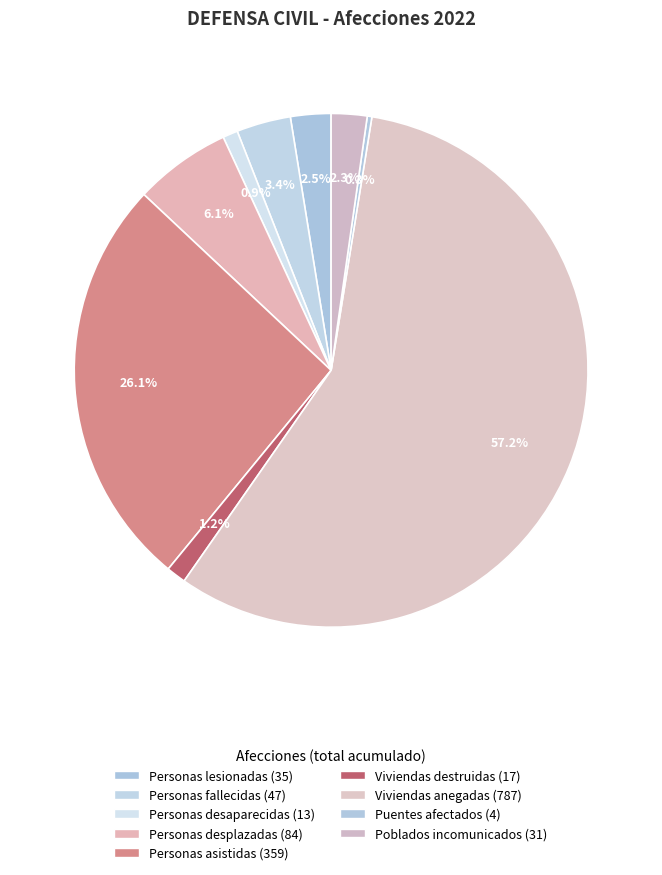

Which has a higher value, Personas fallecidas or Viviendas anegadas?

Viviendas anegadas